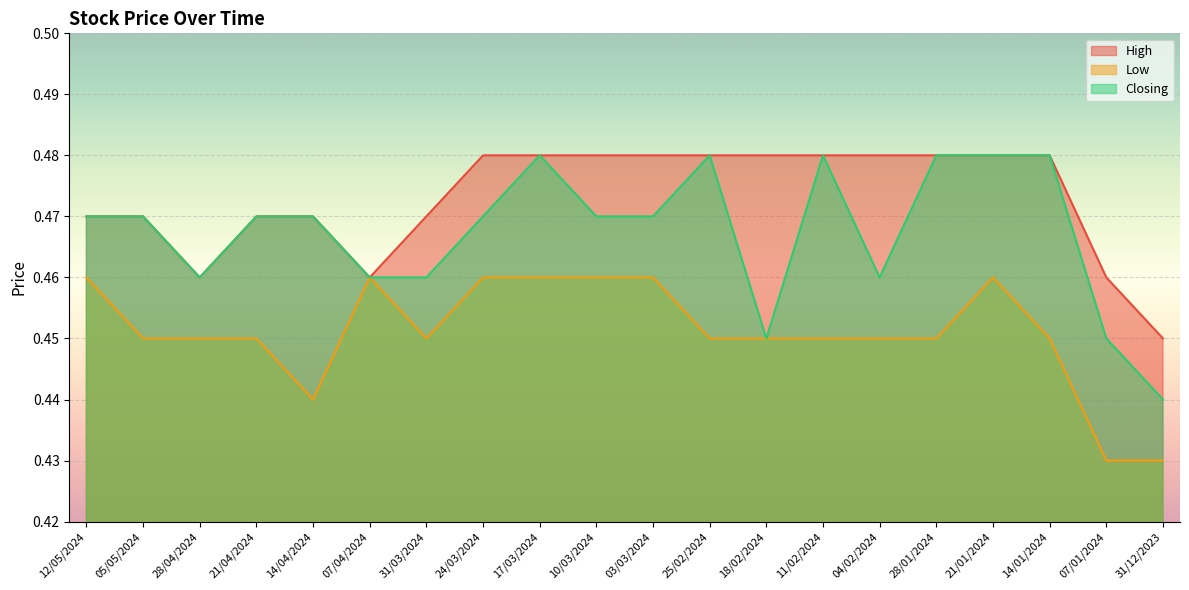

The value of High at 10/03/2024 is 0.3. True or false?

False